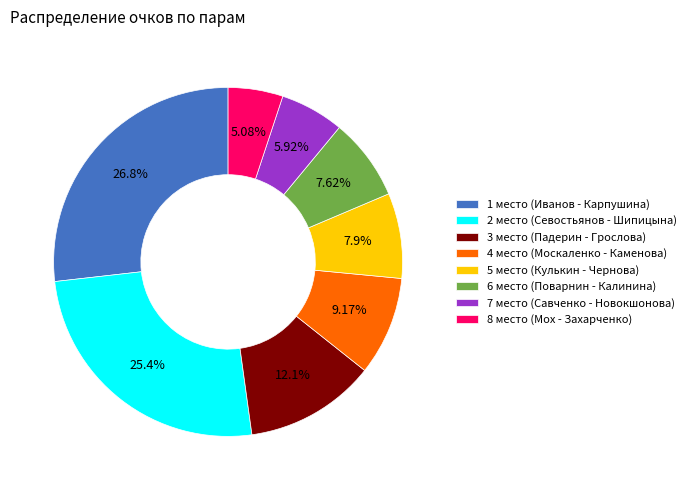

What percentage is the 1 место (Иванов - Карпушина) slice, to the nearest percent?

27%